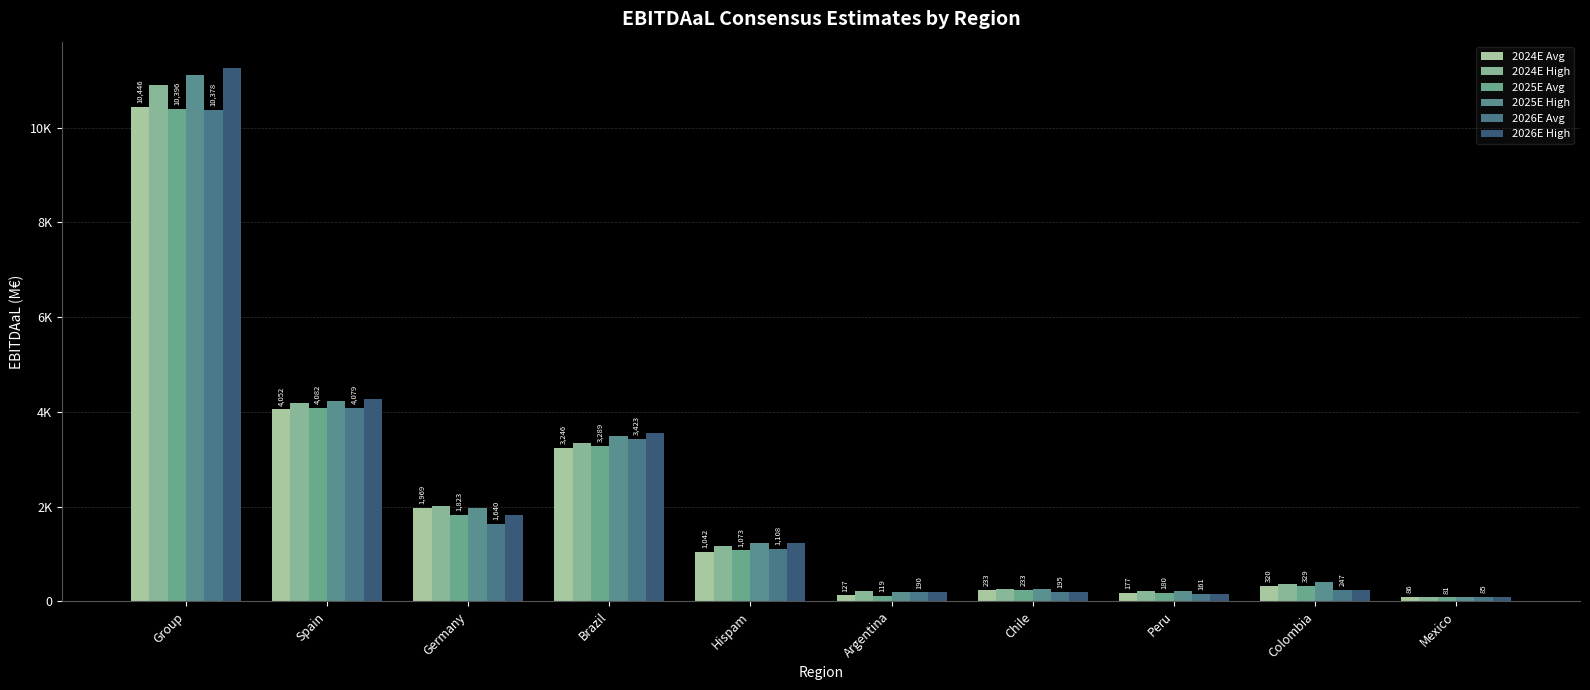

Which series has the largest range (max minus min)?

2026E High